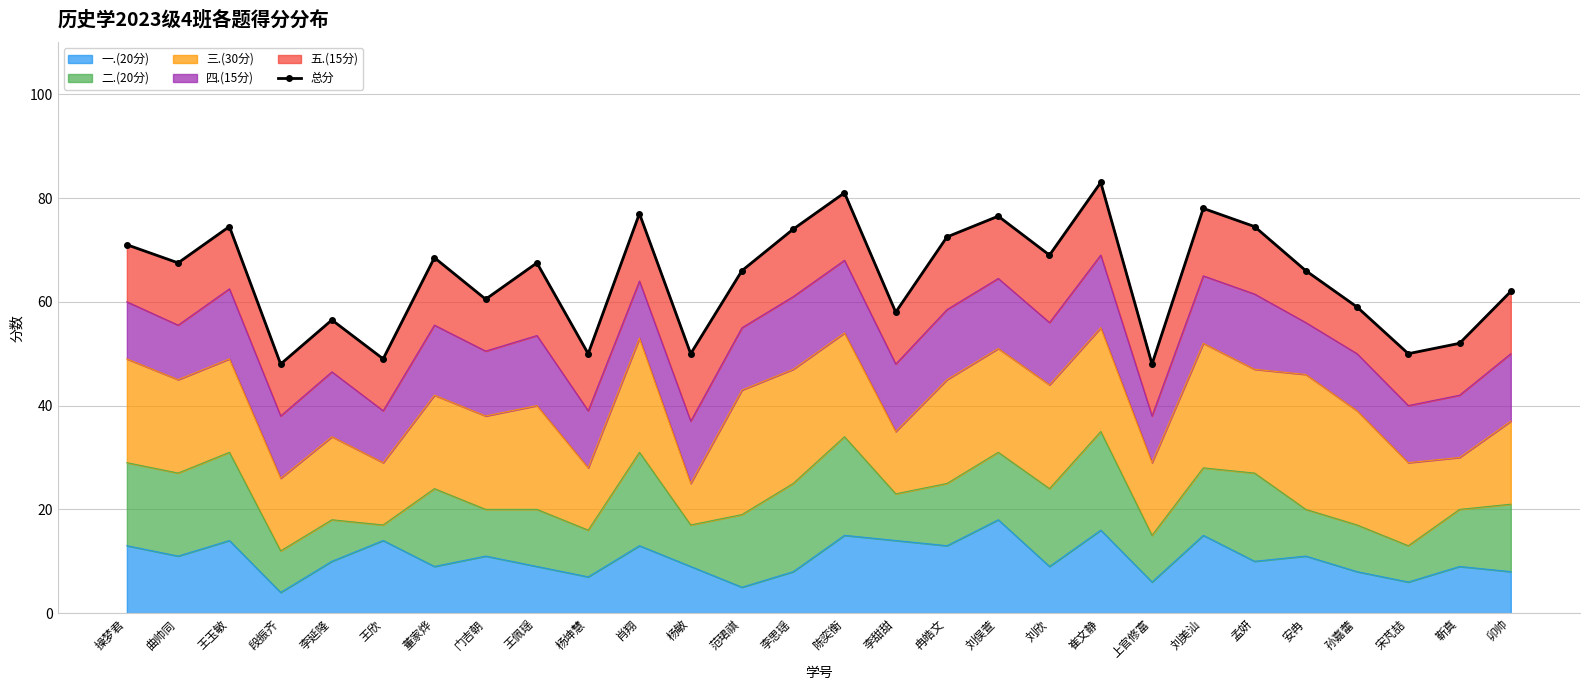

Does the chart have visible grid lines?

Yes